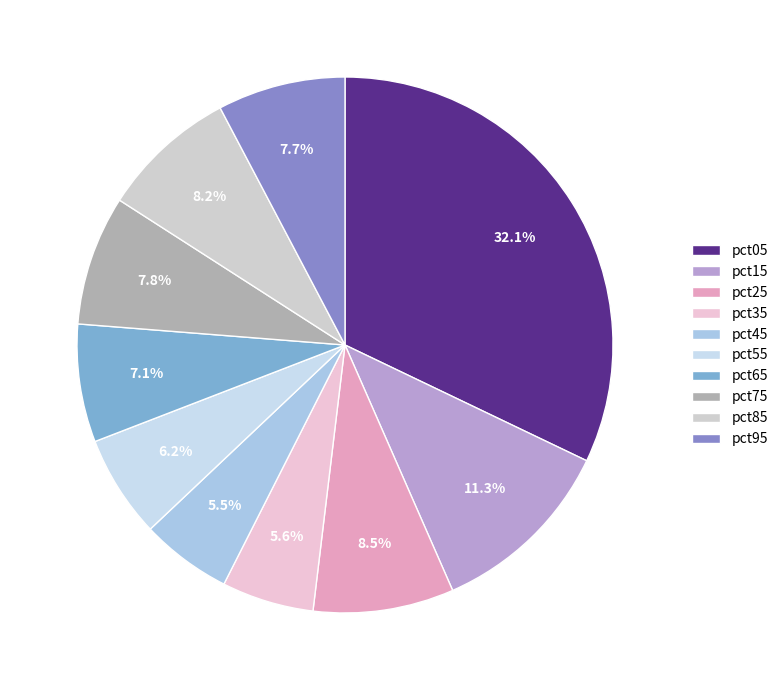

To the nearest percent, what portion does pct85 represent?

8%